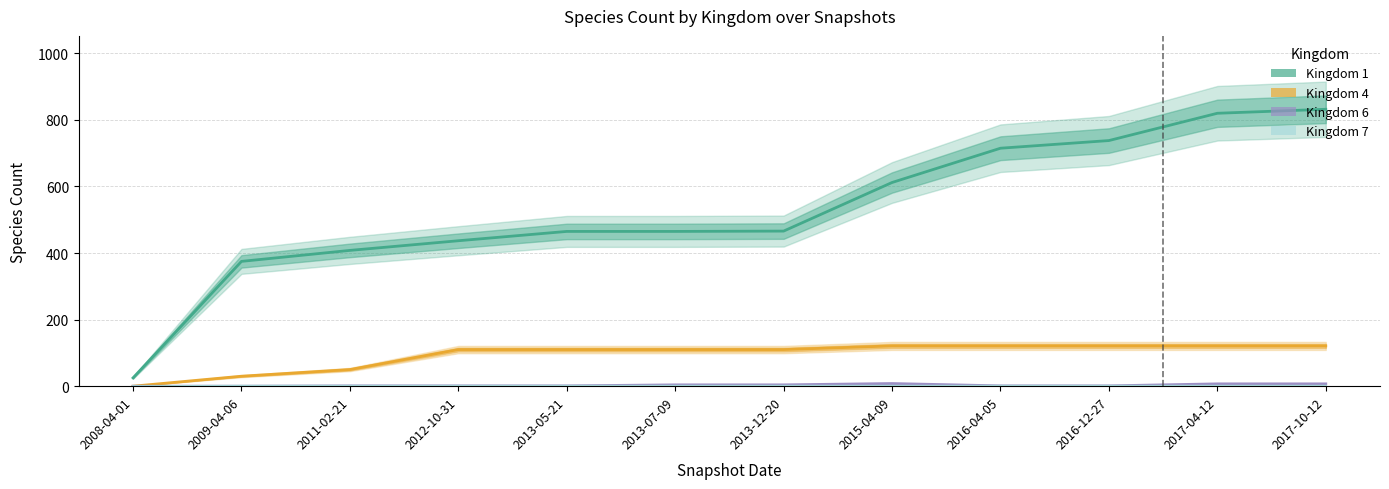

Which series has the largest range (max minus min)?

Kingdom 1